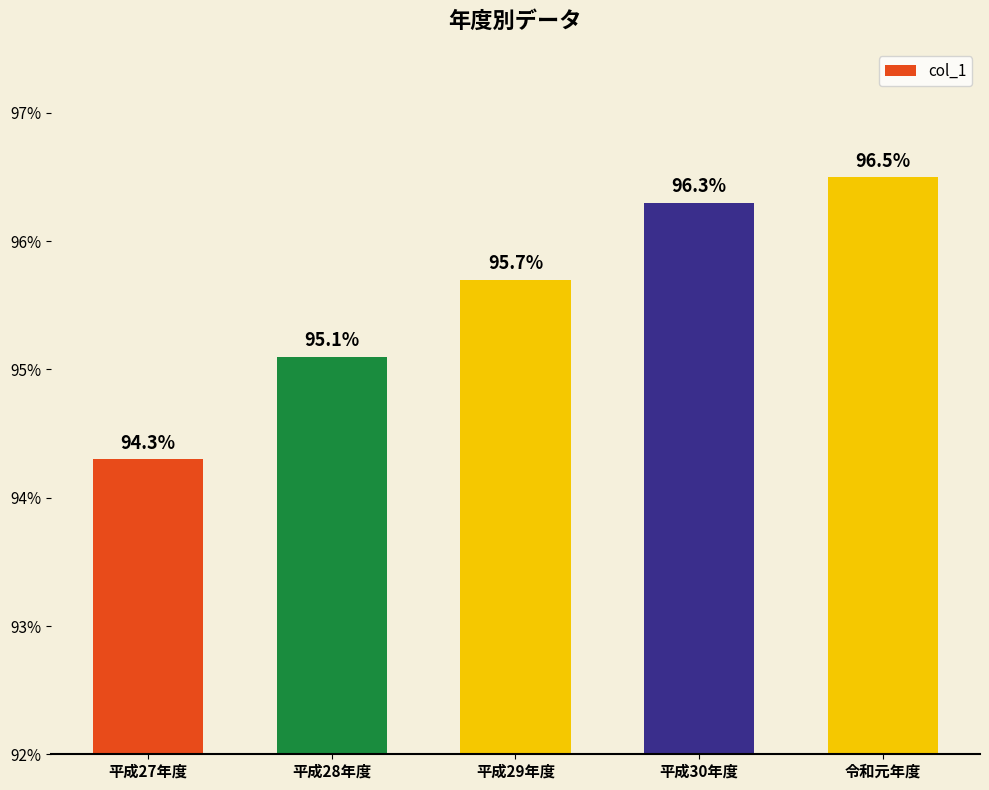

How many values are below 95?

1